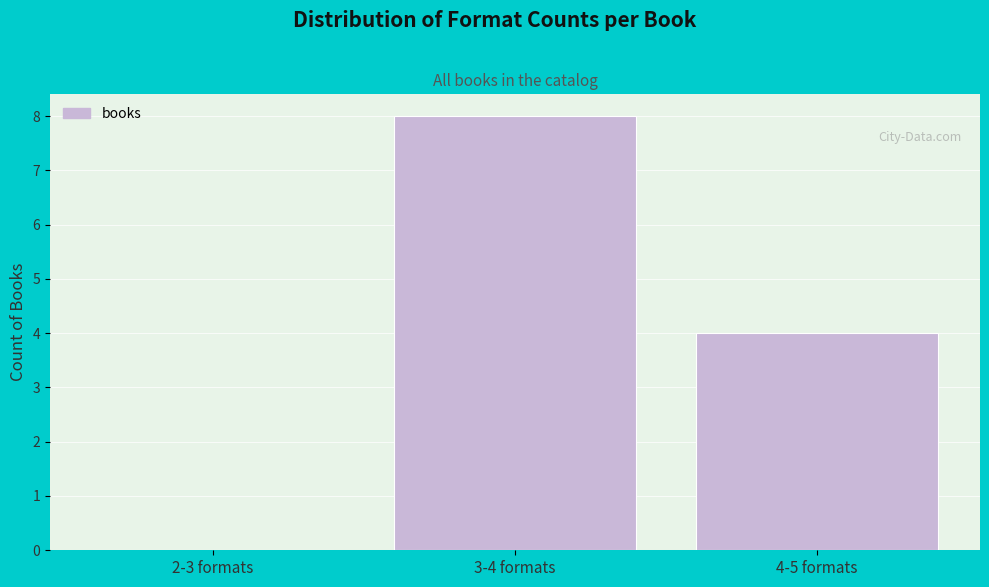

Reading left to right, what are all the values shown in this chart?

2-3 formats=0	3-4 formats=8	4-5 formats=4